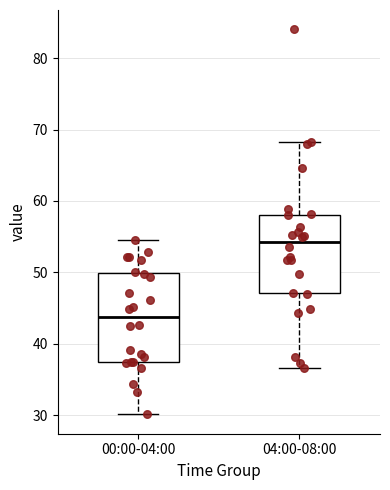

Reading left to right, read every box against the y-axis: the position of its median line, the range the box covers, and the ends of its whiskers. The values are not printed on the chart, so give them approximately, as read against the axis.

00:00-04:00: median 44, box 37 to 50, whiskers 30 to 55
04:00-08:00: median 54, box 47 to 58, whiskers 37 to 68